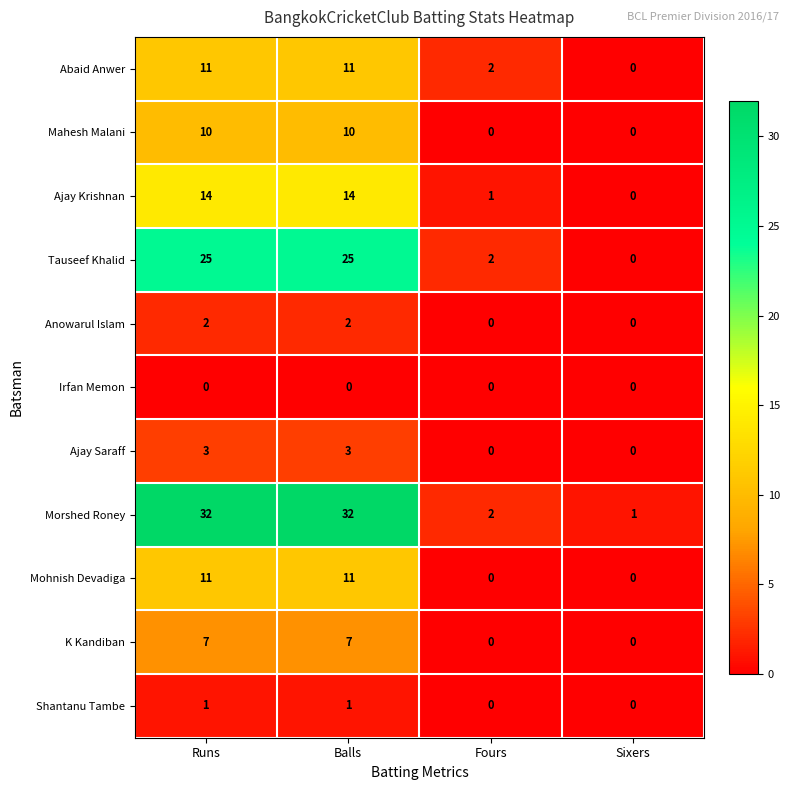

Which series has the largest total across all categories?

Morshed Roney